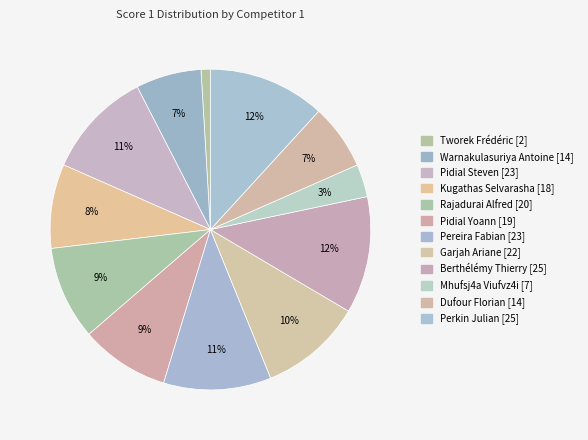

Count the number of slices in the pie.

12